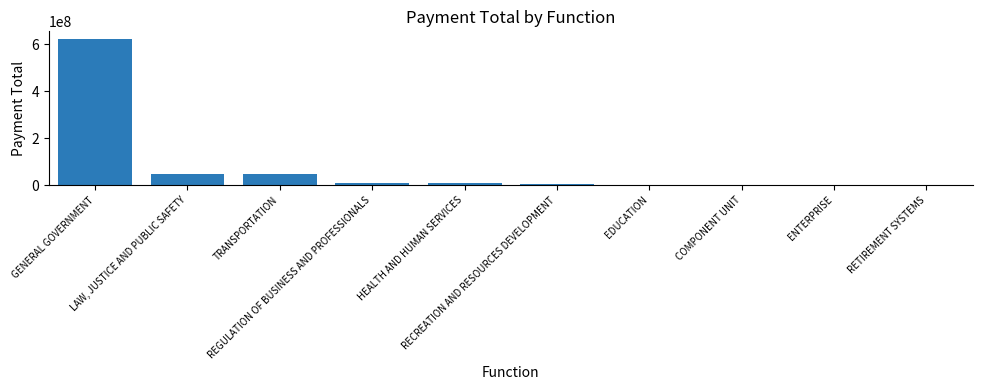

At which label does the data first exceed 7579687?

GENERAL GOVERNMENT